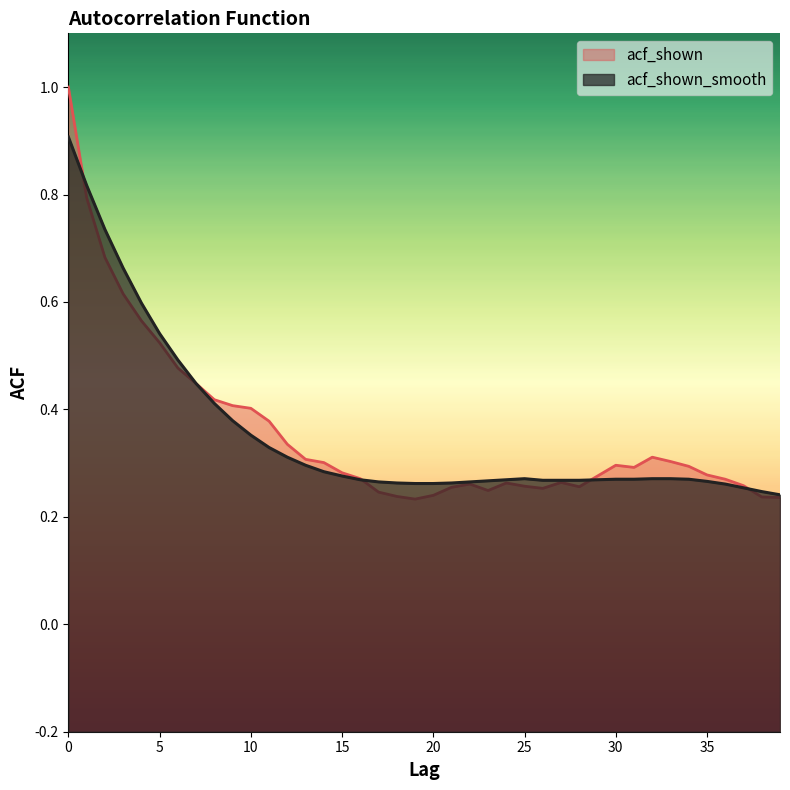

Rank the categories by acf_shown_smooth value from highest to lowest.

0, 1, 2, 3, 4, 5, 6, 7, 8, 9, 10, 11, 12, 13, 14, 15, 25, 32, 33, 30, 31, 34, 16, 24, 29, 26, 27, 28, 23, 35, 17, 22, 18, 21, 19, 20, 36, 37, 38, 39